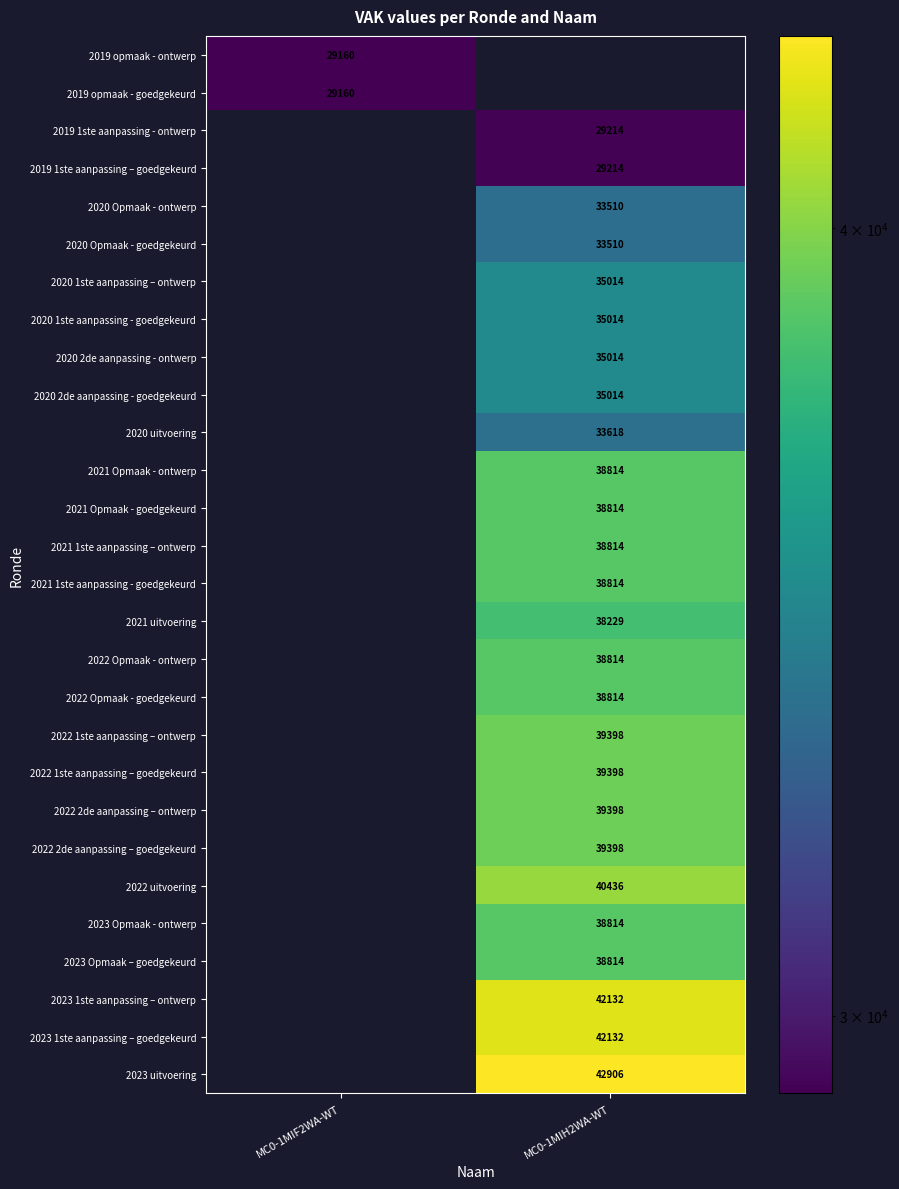

The value of 2023 Opmaak - ontwerp at MC0-1MIH2WA-WT is 13691. True or false?

False